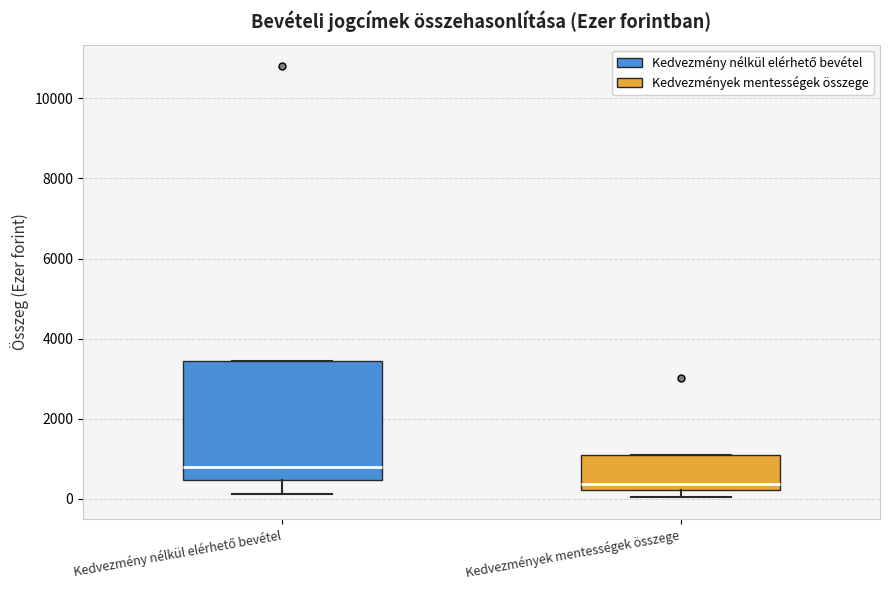

Which box's median line is the highest?

Kedvezmény nélkül elérhető bevétel